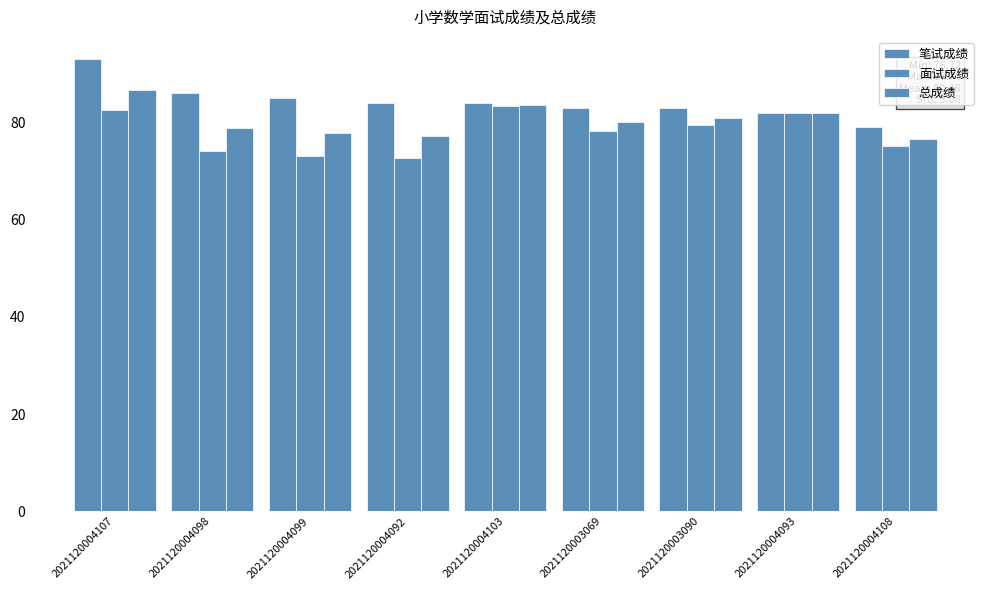

What is the average value of the 总成绩 series?

80.5